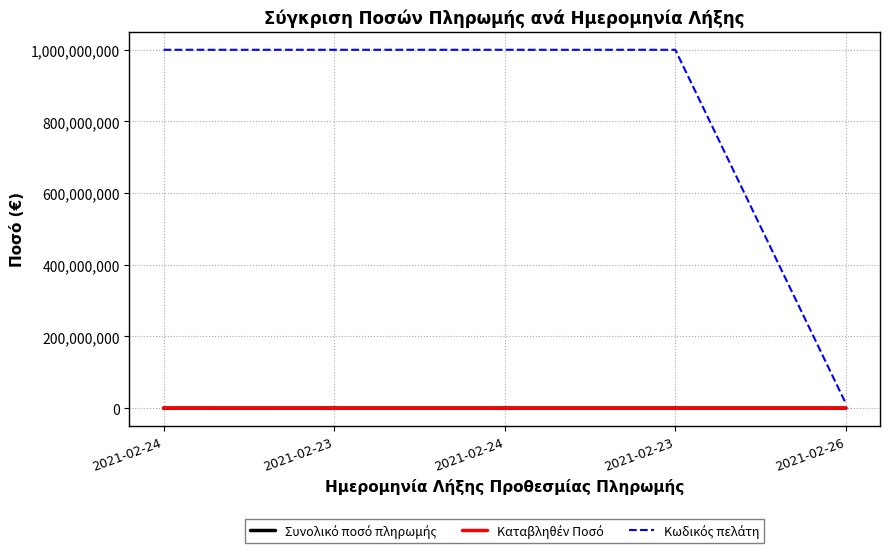

True or false: Καταβληθέν Ποσό and Κωδικός πελάτη cross at least once.

False